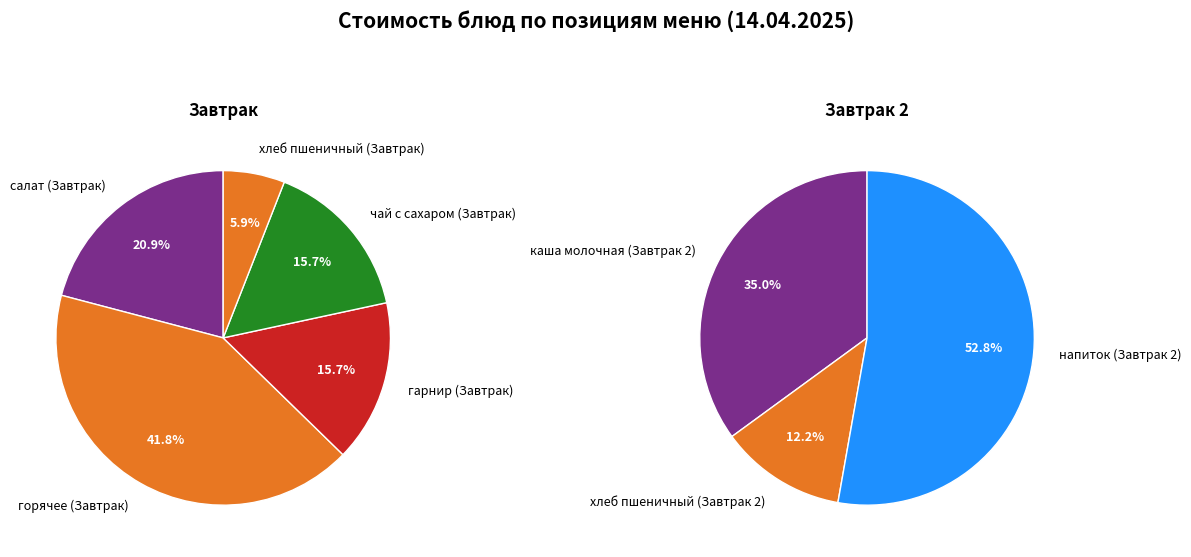

Does any single category account for the majority?

No